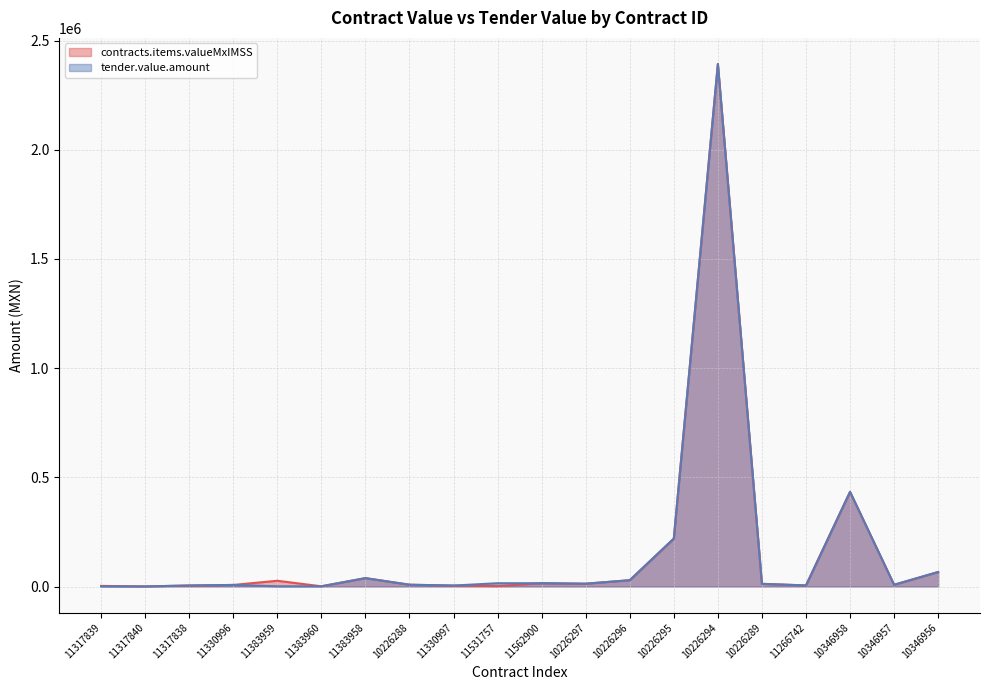

Is it true that contracts.items.valueMxIMSS equals 7096.8 at 11383959?

False